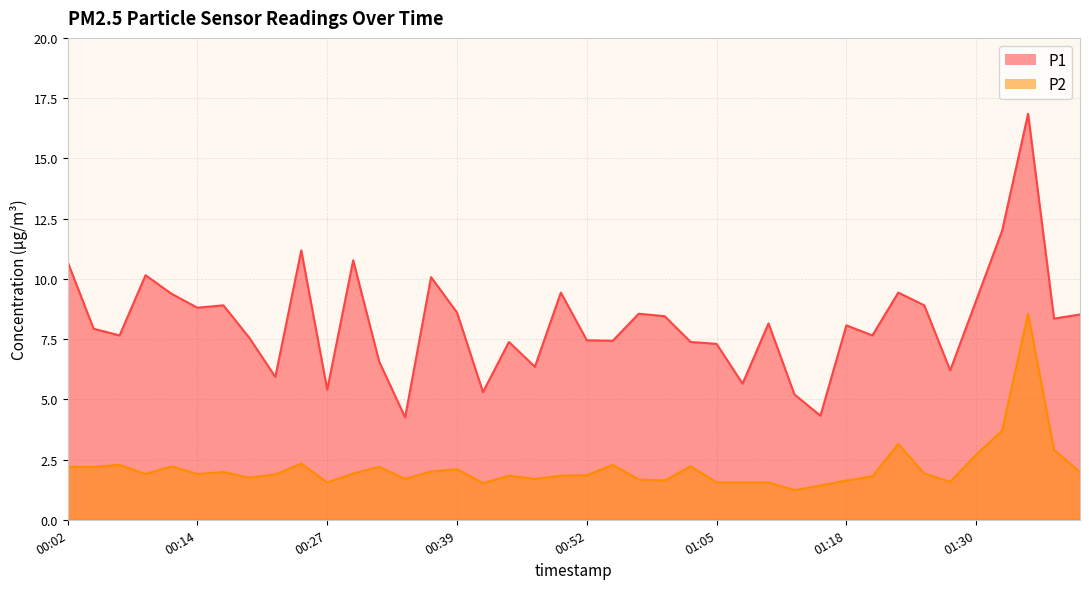

What is the difference between the highest and lowest values at 00:17?

6.9